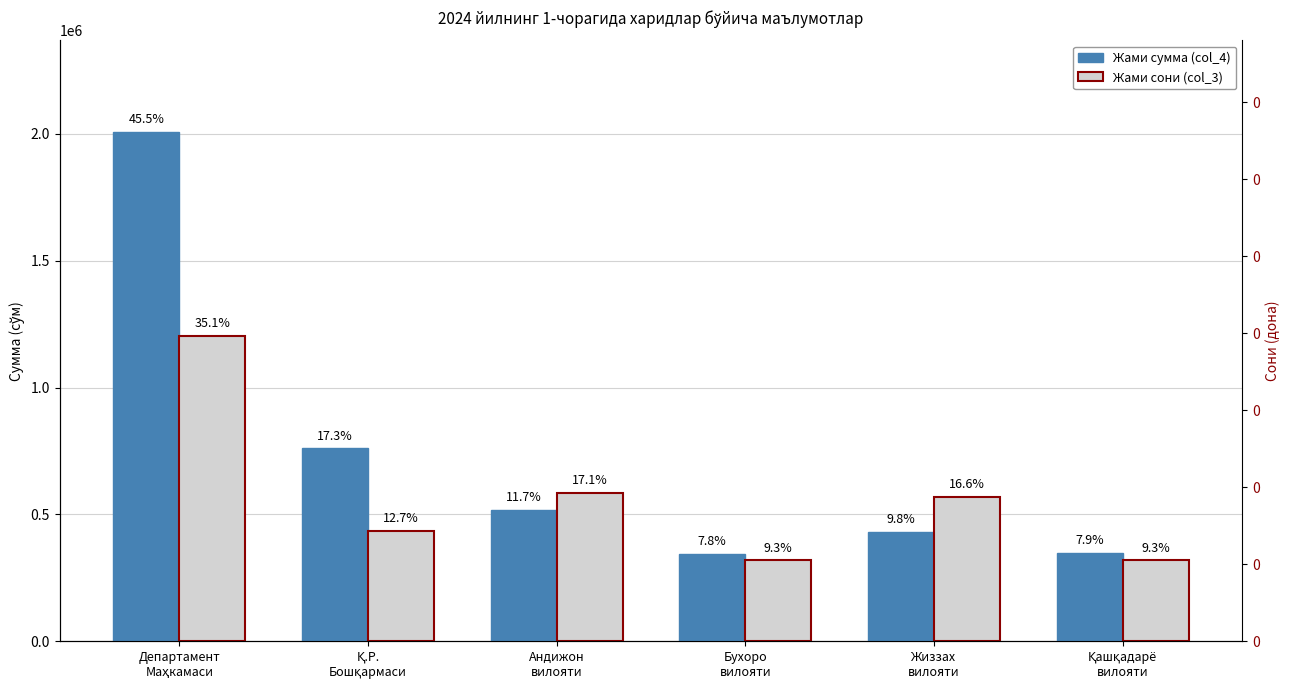

The Жами сони (col_3) series shows 899351.8 at Жиззах
вилояти. True or false?

False